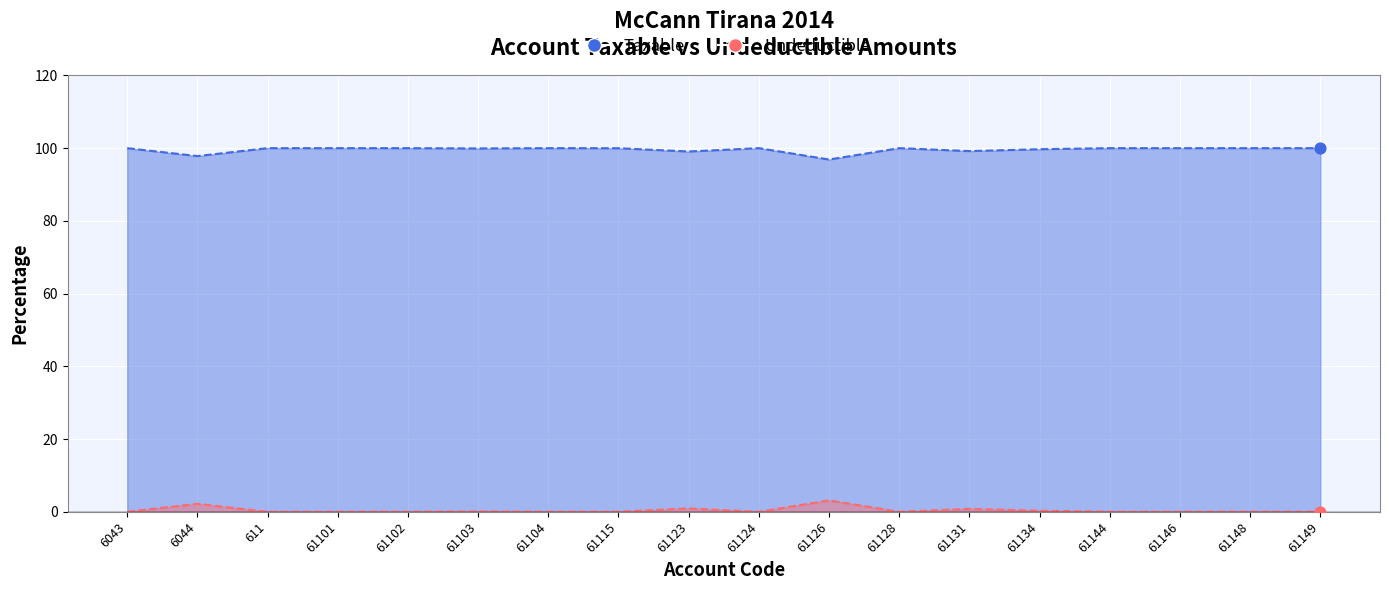

Is the value of Undeductible_line at 61134 greater than the value of Taxable_line at 61101?

No